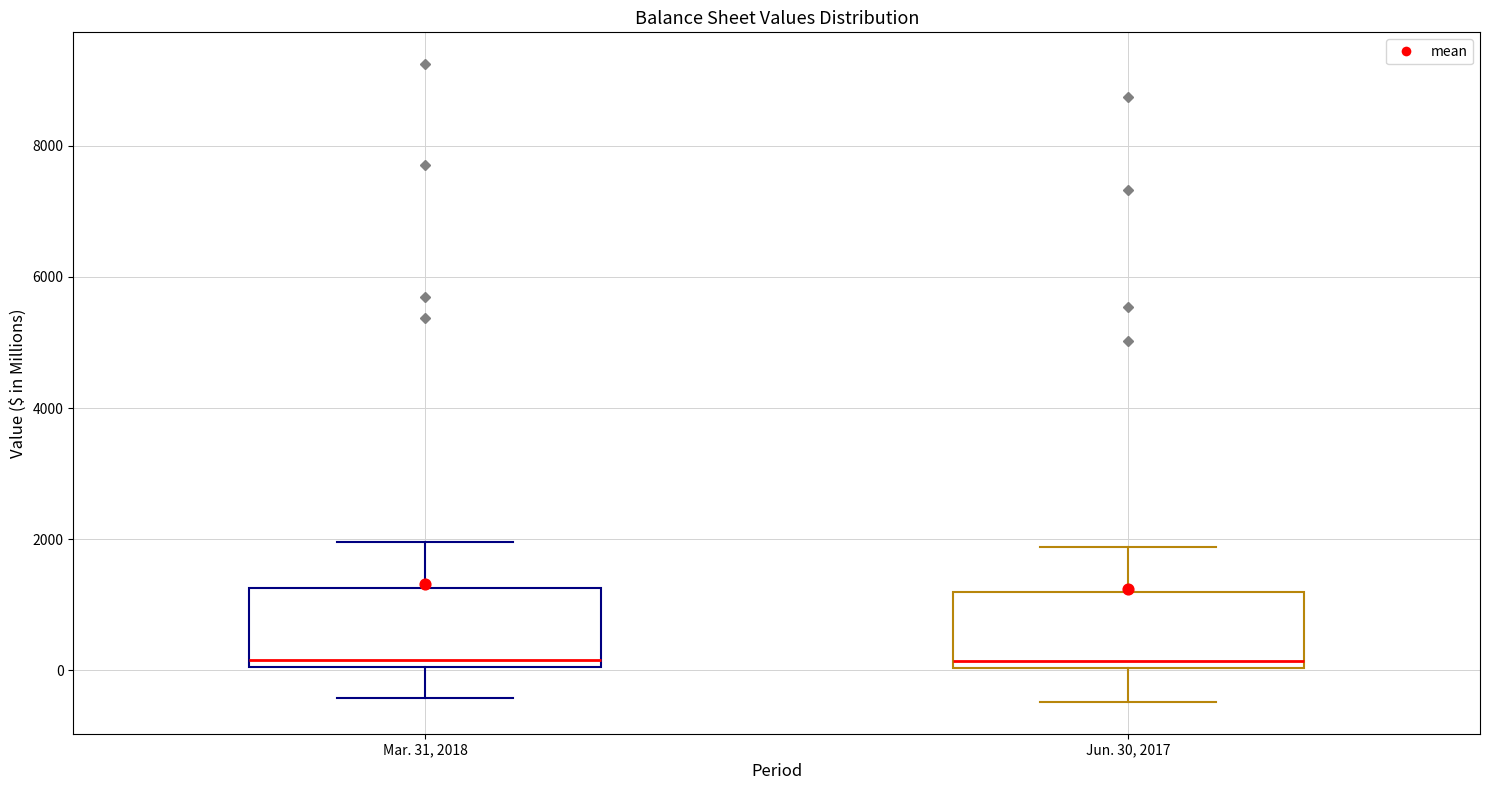

Where does the lower whisker of the box for Jun. 30, 2017 end on the y-axis? The values are not printed on the chart, so give them approximately, as read against the axis.

-400